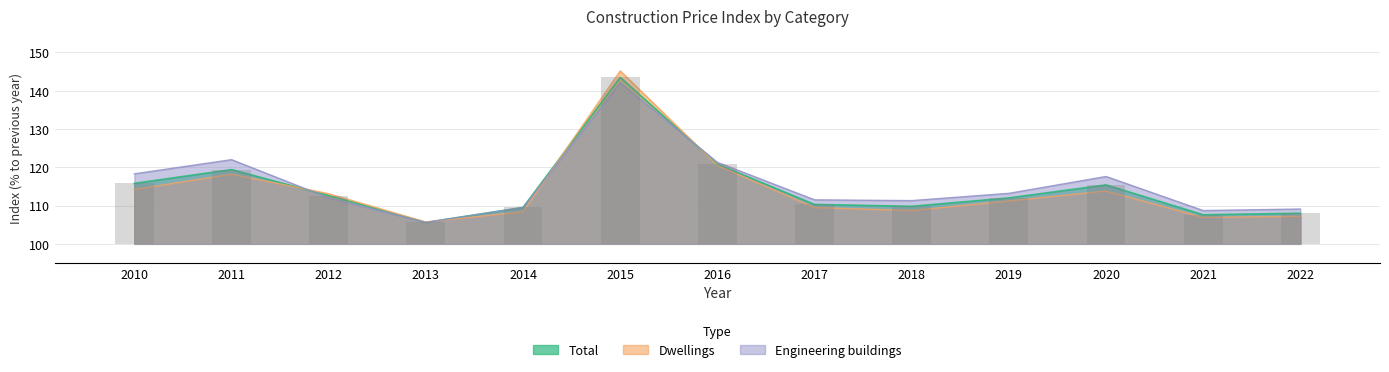

Where does the Engineering buildings series first go above 112?

2010